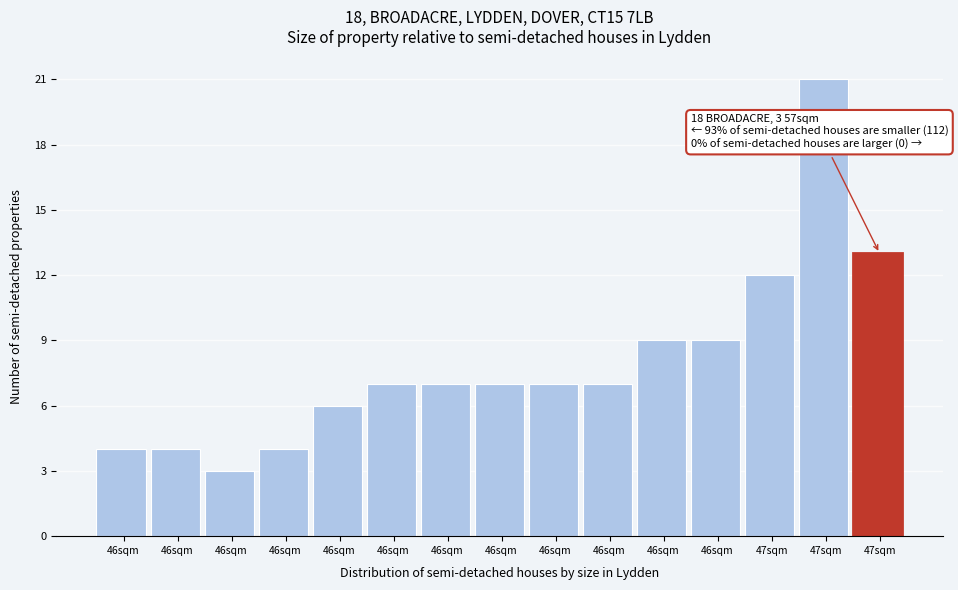

Count the number of data series in this chart.

1